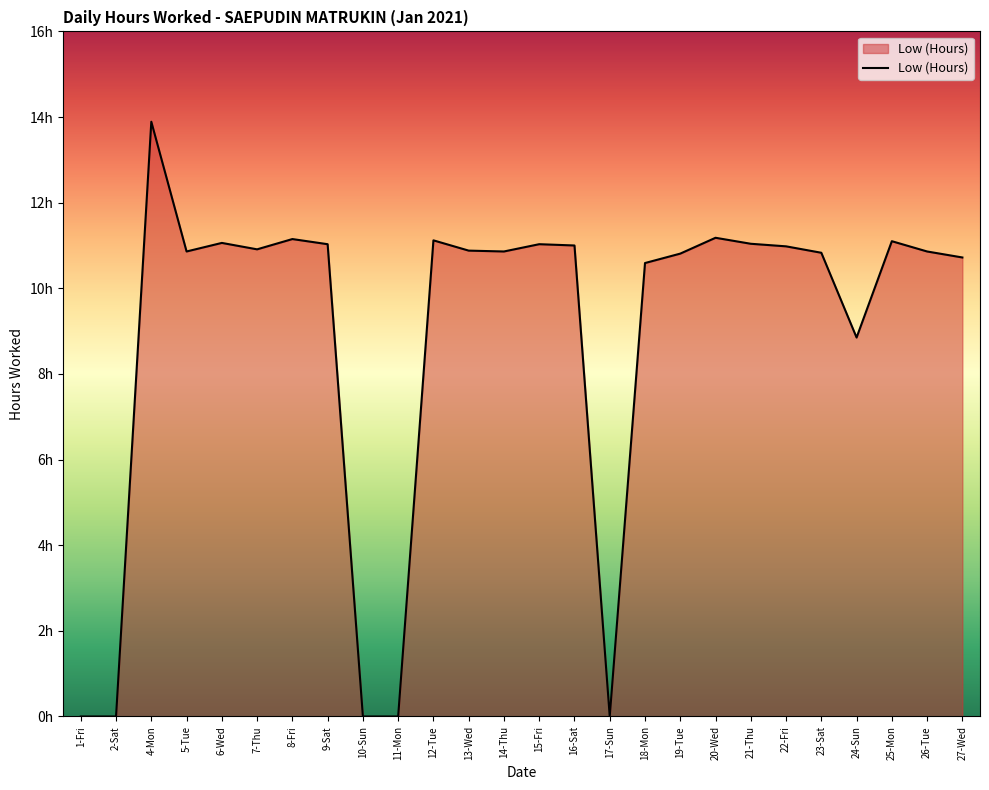

Does the chart display data point markers on the line(s)?

No